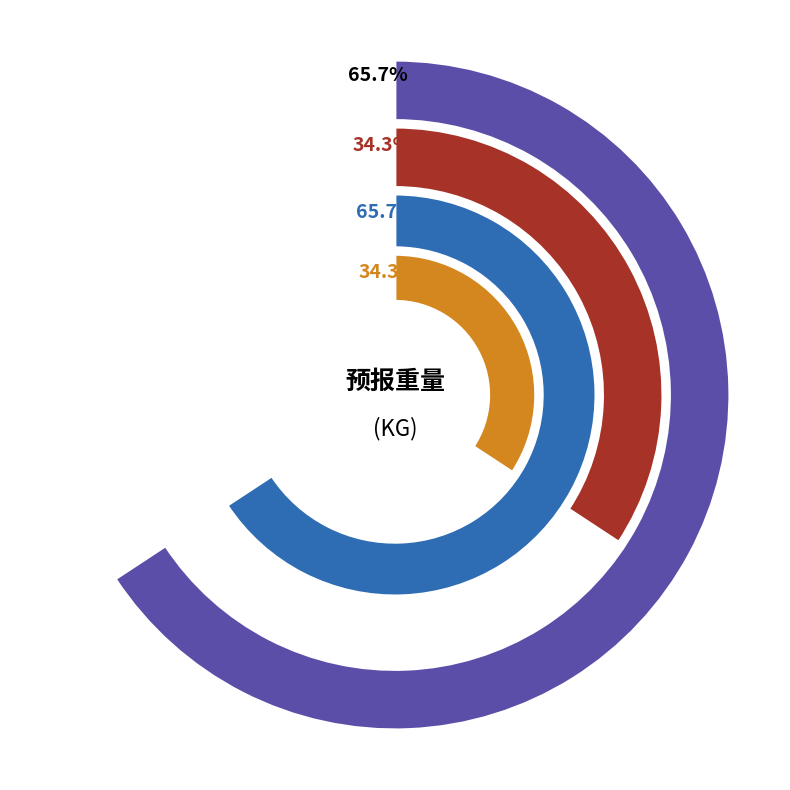

Does any single category account for the majority?

Yes